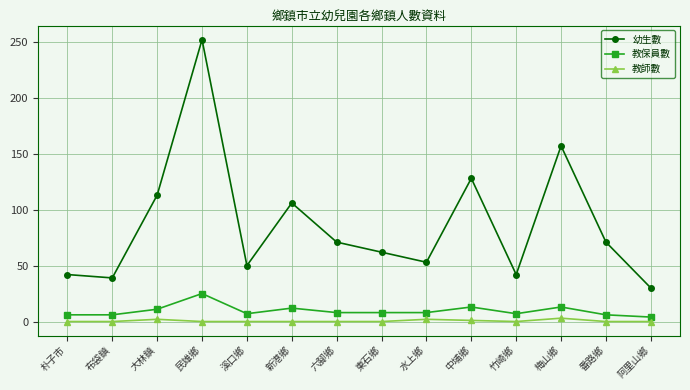

How many interior local peaks does the 幼生數 series have?

4